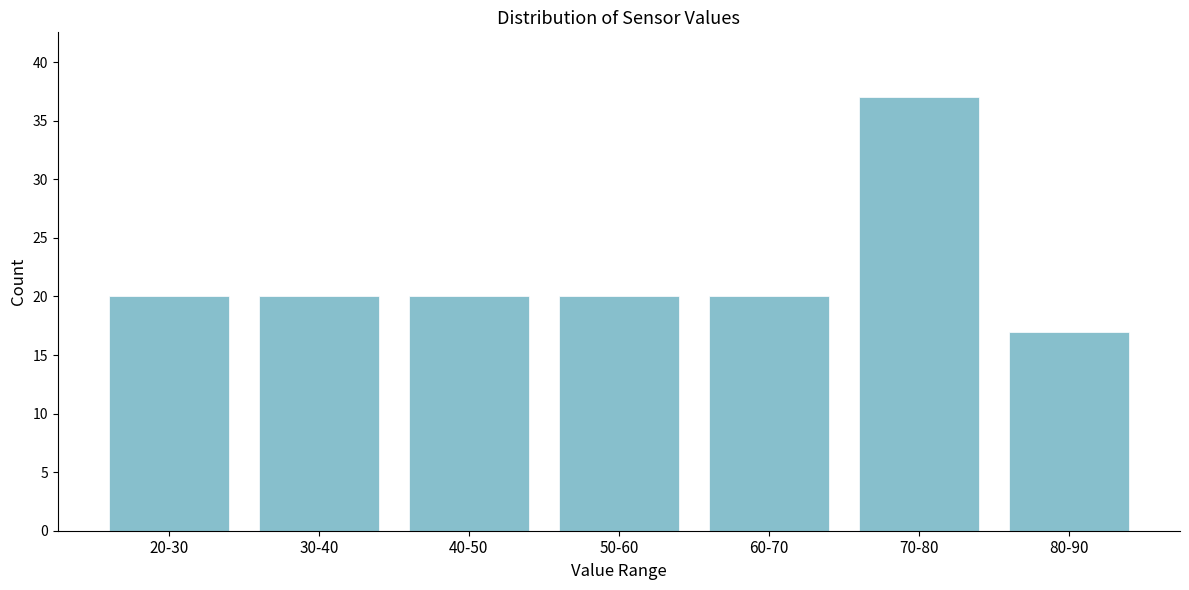

Reading left to right, extract all data points from this chart.

20-30=20	30-40=20	40-50=20	50-60=20	60-70=20	70-80=37	80-90=17